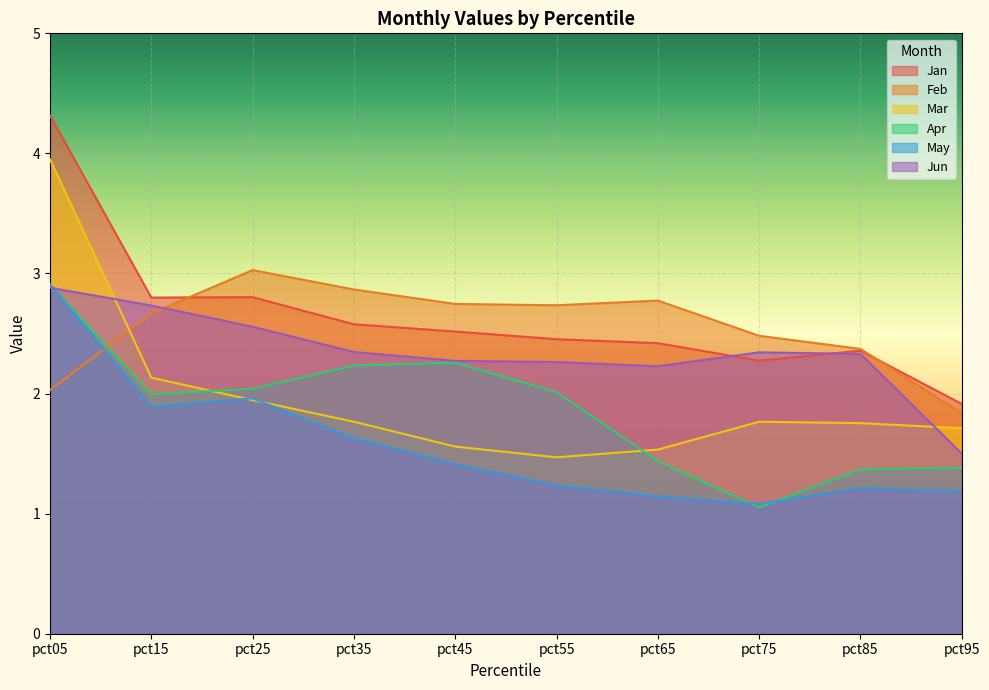

The Jan series shows 0.8 at pct95. True or false?

False